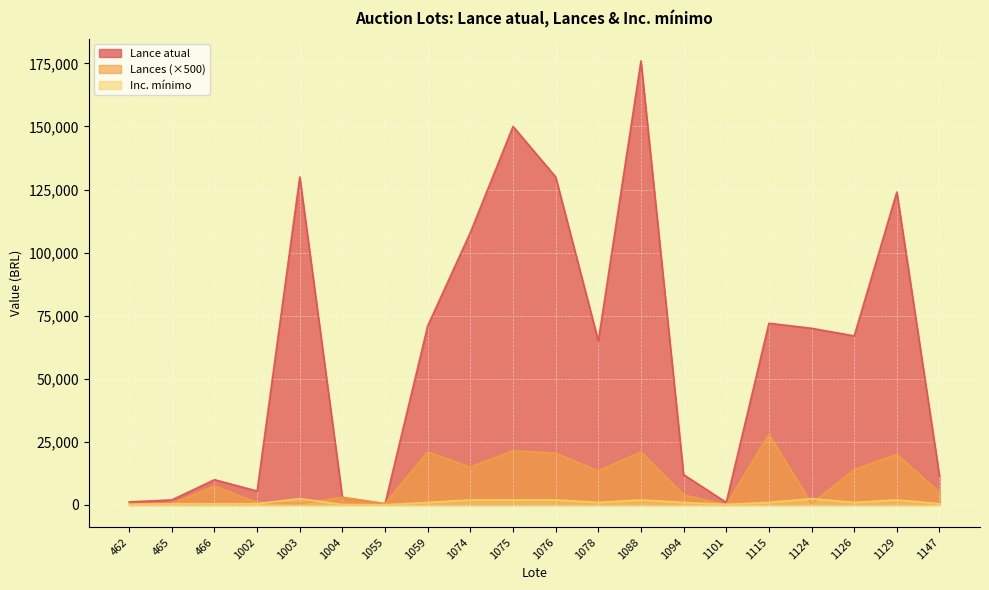

At which label does Inc. mínimo first exceed 1000?

1003